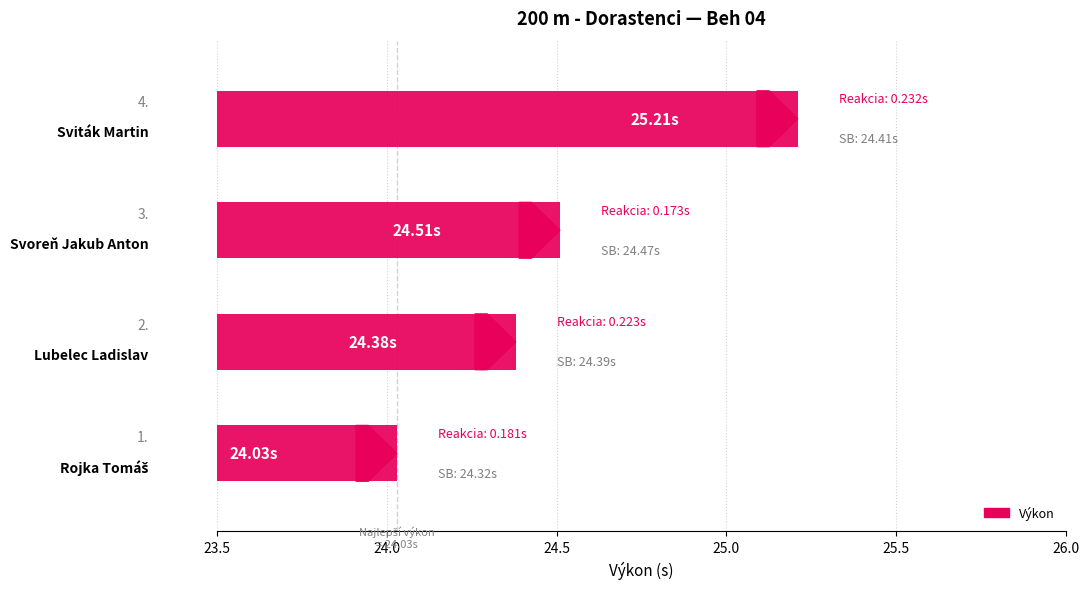

What is the difference between the second highest and minimum values?

0.5